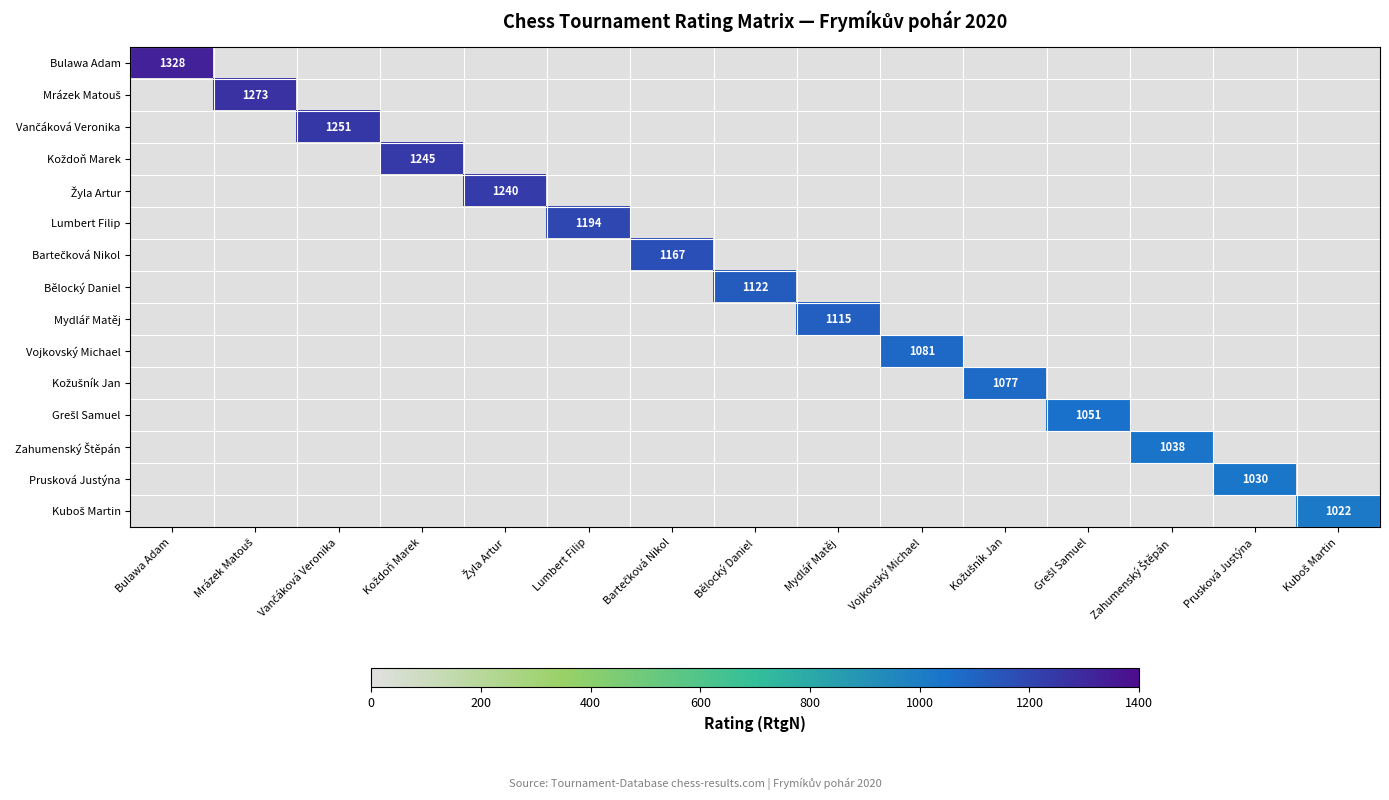

At how many categories does at least one series exceed 1031?

13